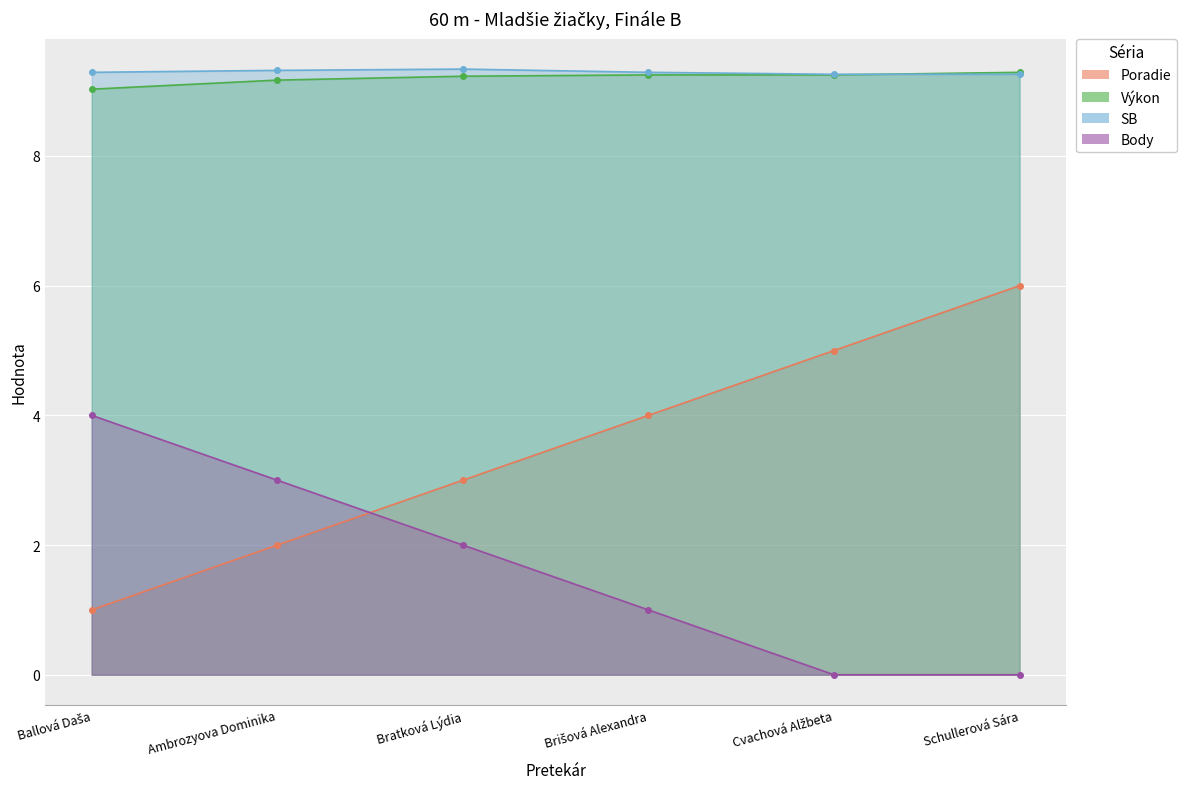

True or false: Poradie has more than 2 points higher than both neighbors.

False